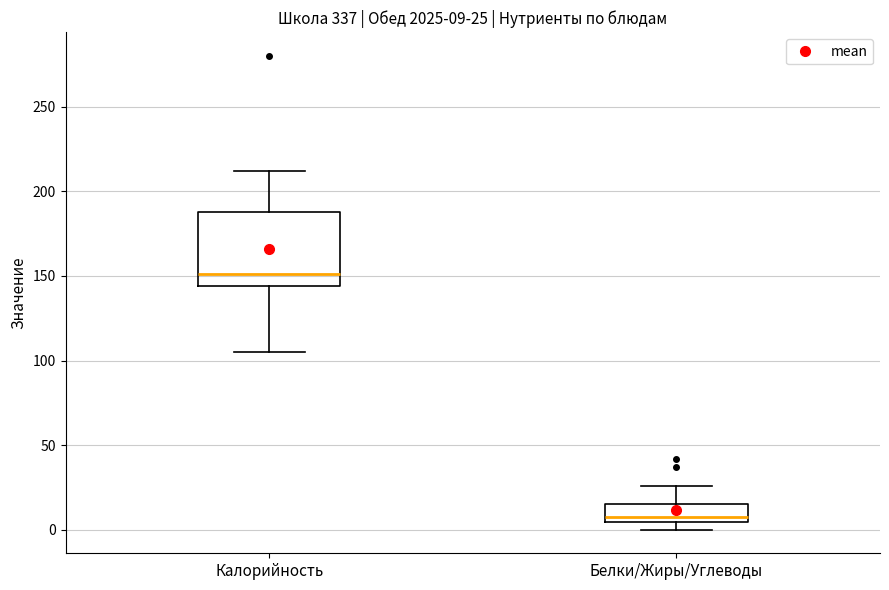

Which box's median line is the highest?

Калорийность